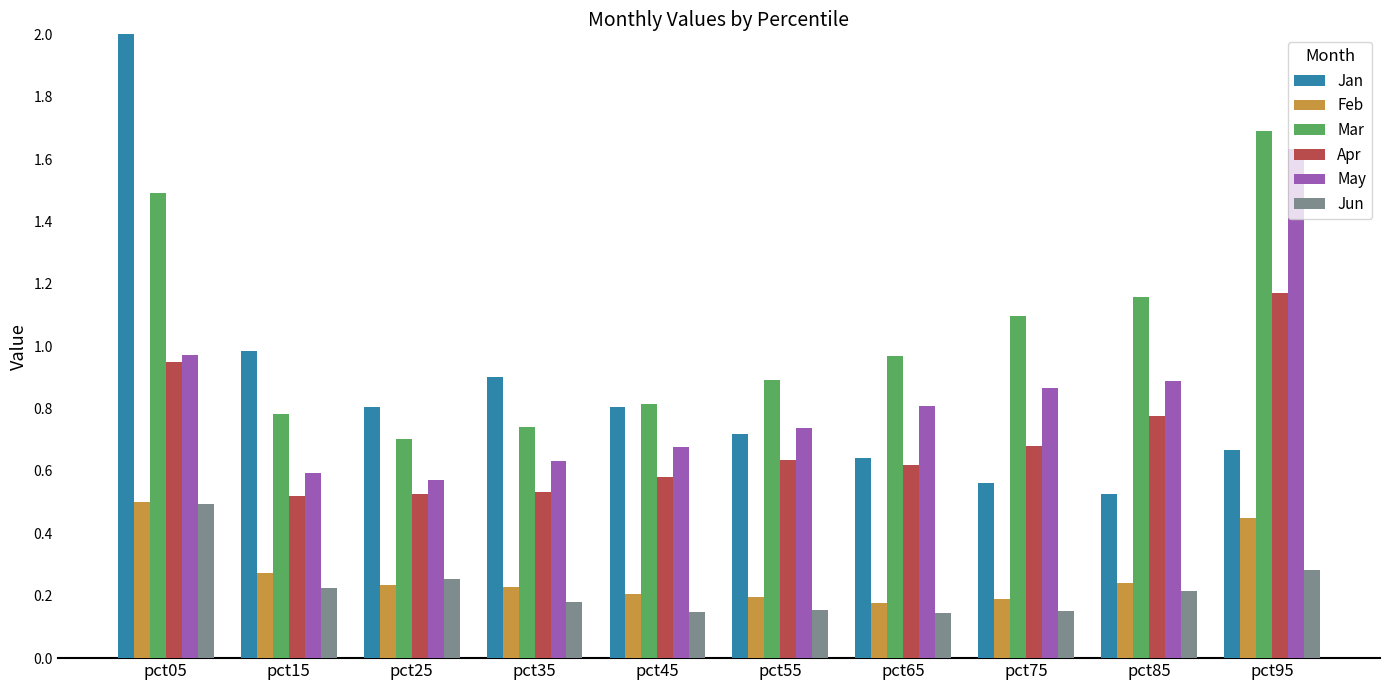

Reading left to right, extract all data points from this chart.

Jan: pct05=2.2	pct15=1.0	pct25=0.8	pct35=0.9	pct45=0.8	pct55=0.7	pct65=0.6	pct75=0.6	pct85=0.5	pct95=0.7
Feb: pct05=0.5	pct15=0.3	pct25=0.2	pct35=0.2	pct45=0.2	pct55=0.2	pct65=0.2	pct75=0.2	pct85=0.2	pct95=0.5
Mar: pct05=1.5	pct15=0.8	pct25=0.7	pct35=0.7	pct45=0.8	pct55=0.9	pct65=1.0	pct75=1.1	pct85=1.2	pct95=1.7
Apr: pct05=0.9	pct15=0.5	pct25=0.5	pct35=0.5	pct45=0.6	pct55=0.6	pct65=0.6	pct75=0.7	pct85=0.8	pct95=1.2
May: pct05=1.0	pct15=0.6	pct25=0.6	pct35=0.6	pct45=0.7	pct55=0.7	pct65=0.8	pct75=0.9	pct85=0.9	pct95=1.6
Jun: pct05=0.5	pct15=0.2	pct25=0.3	pct35=0.2	pct45=0.1	pct55=0.2	pct65=0.1	pct75=0.2	pct85=0.2	pct95=0.3